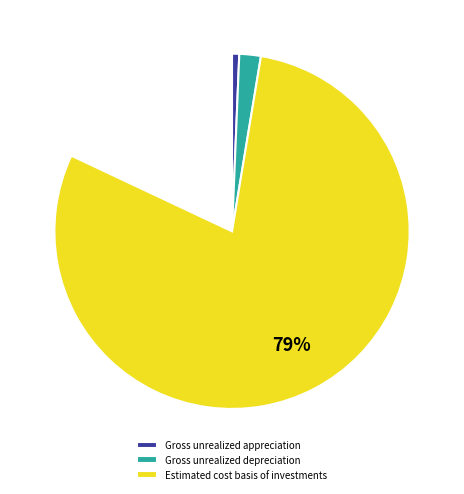

Is there any slice that represents more than half of the pie?

Yes